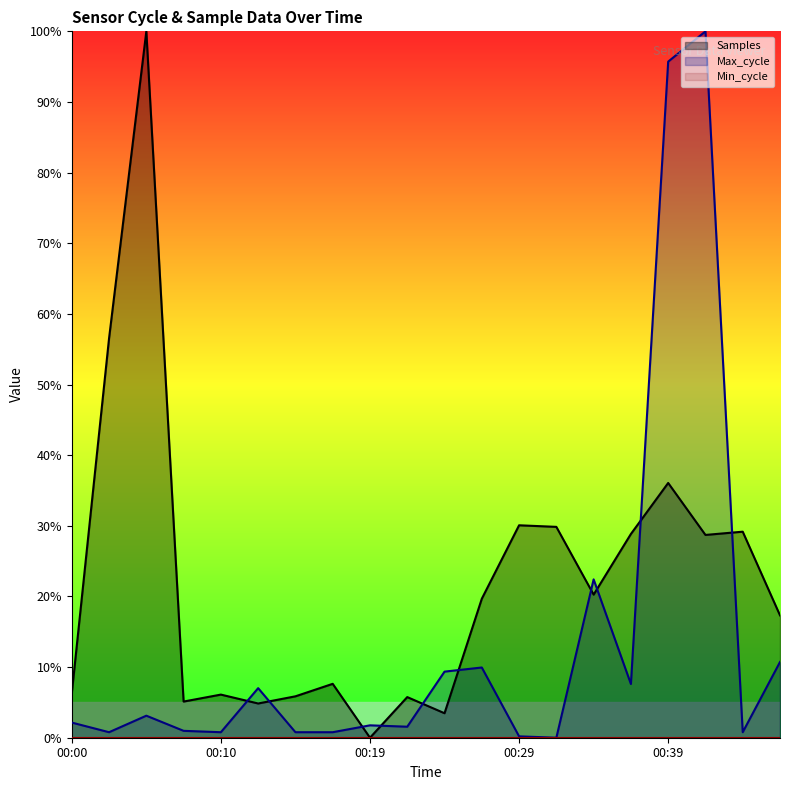

Rank the series by their maximum value, from highest to lowest.

Samples, Max_cycle, Min_cycle